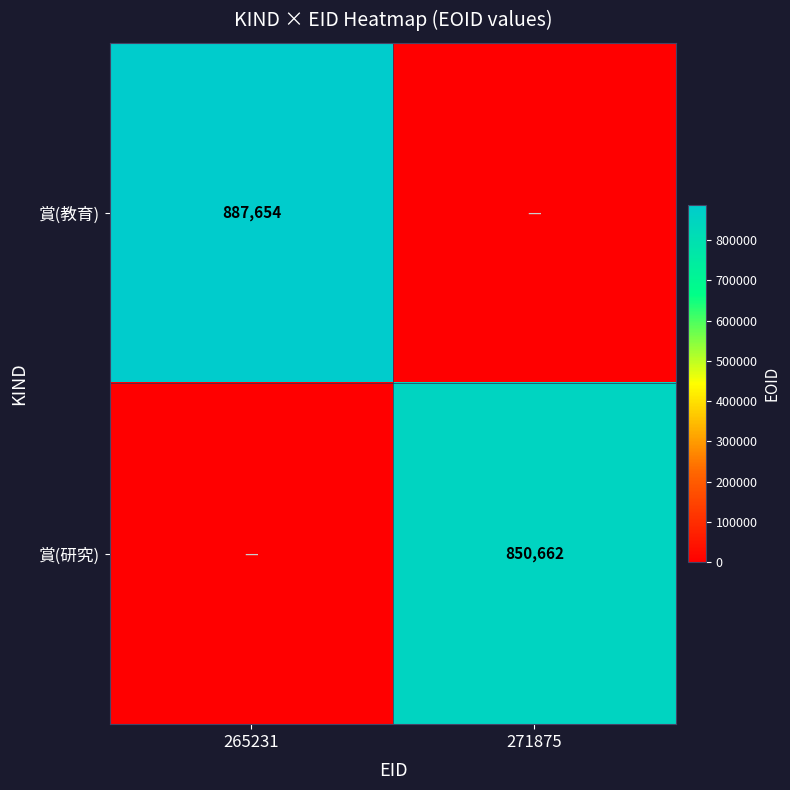

The 賞(教育) series shows 887654 at 265231. True or false?

True